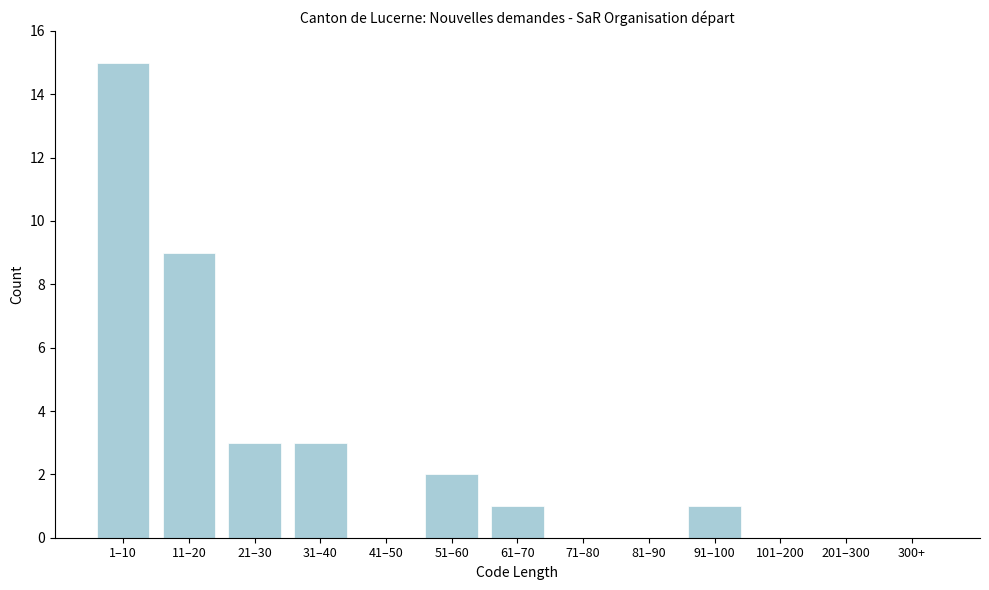

Reading right to left, transcribe all the data shown in this chart.

300+=0	201–300=0	101–200=0	91–100=1	81–90=0	71–80=0	61–70=1	51–60=2	41–50=0	31–40=3	21–30=3	11–20=9	1–10=15